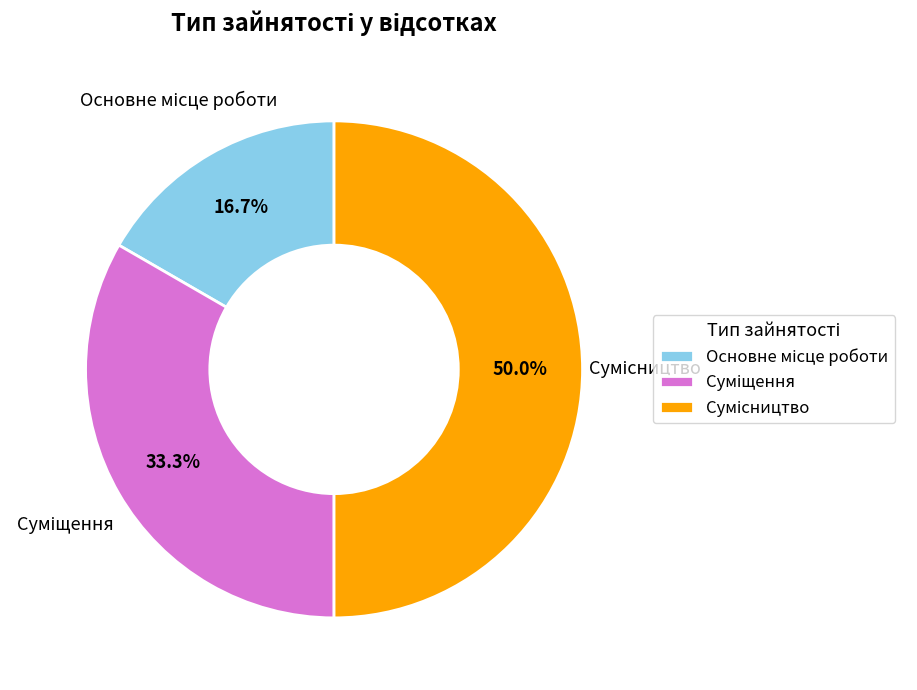

How many slices are in this pie chart?

3